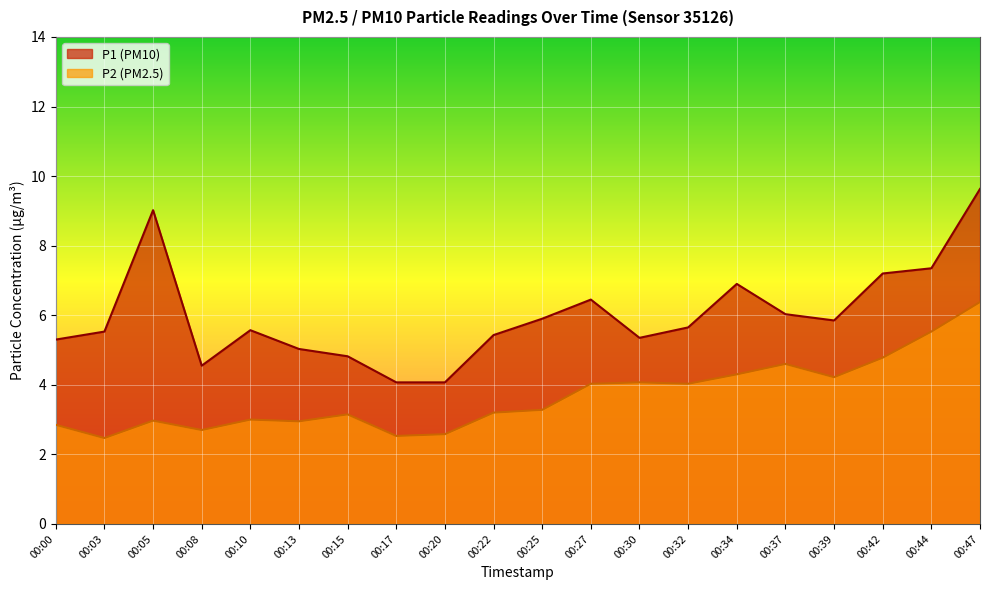

How many data points in P2 are less than 3?

7